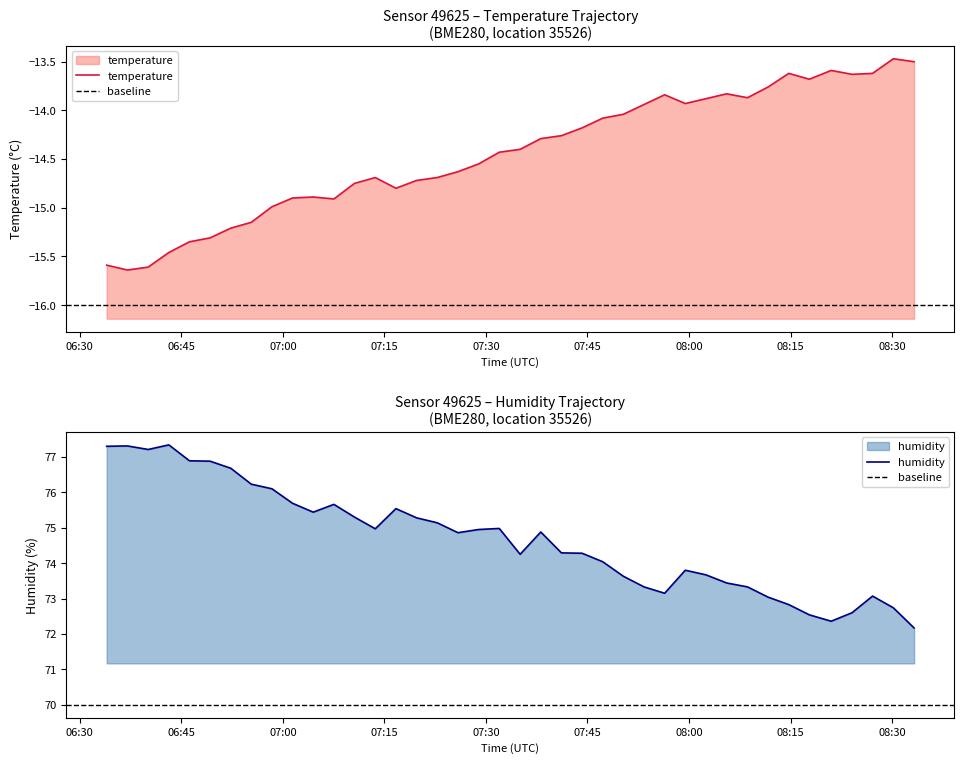

Where is the first local minimum for humidity?

2023-02-23T06:40:06